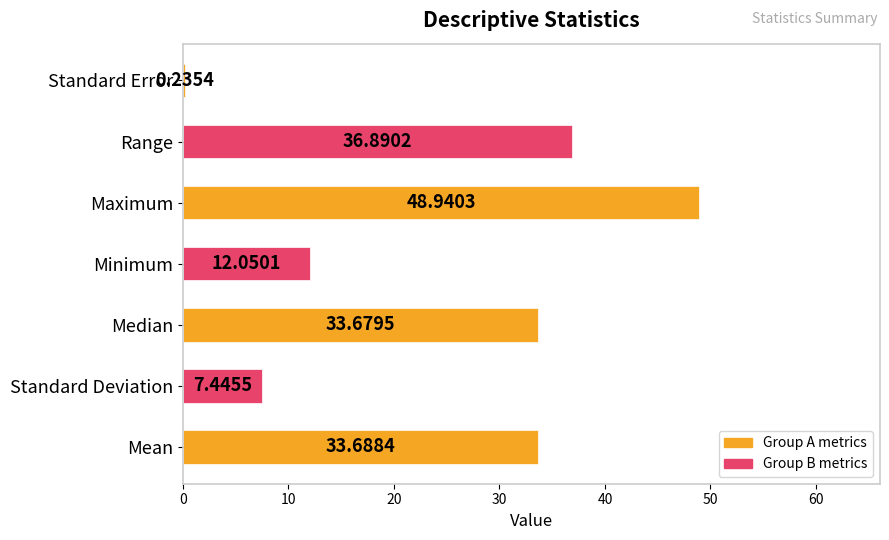

What is the sum of the values at Minimum and Mean?

45.7